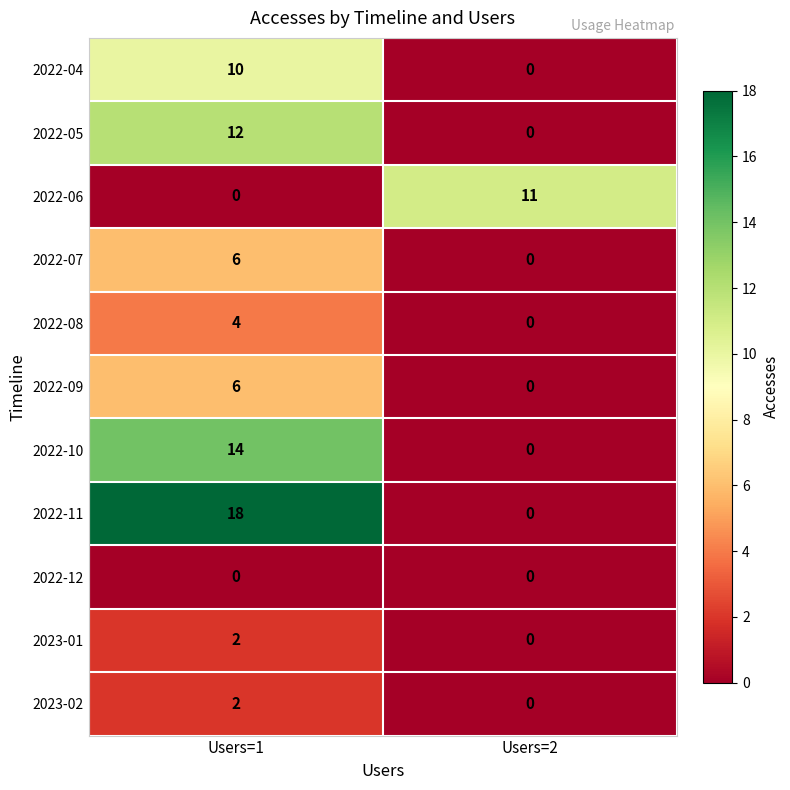

Between Users=1 and Users=2, which series saw the biggest shift?

2022-11